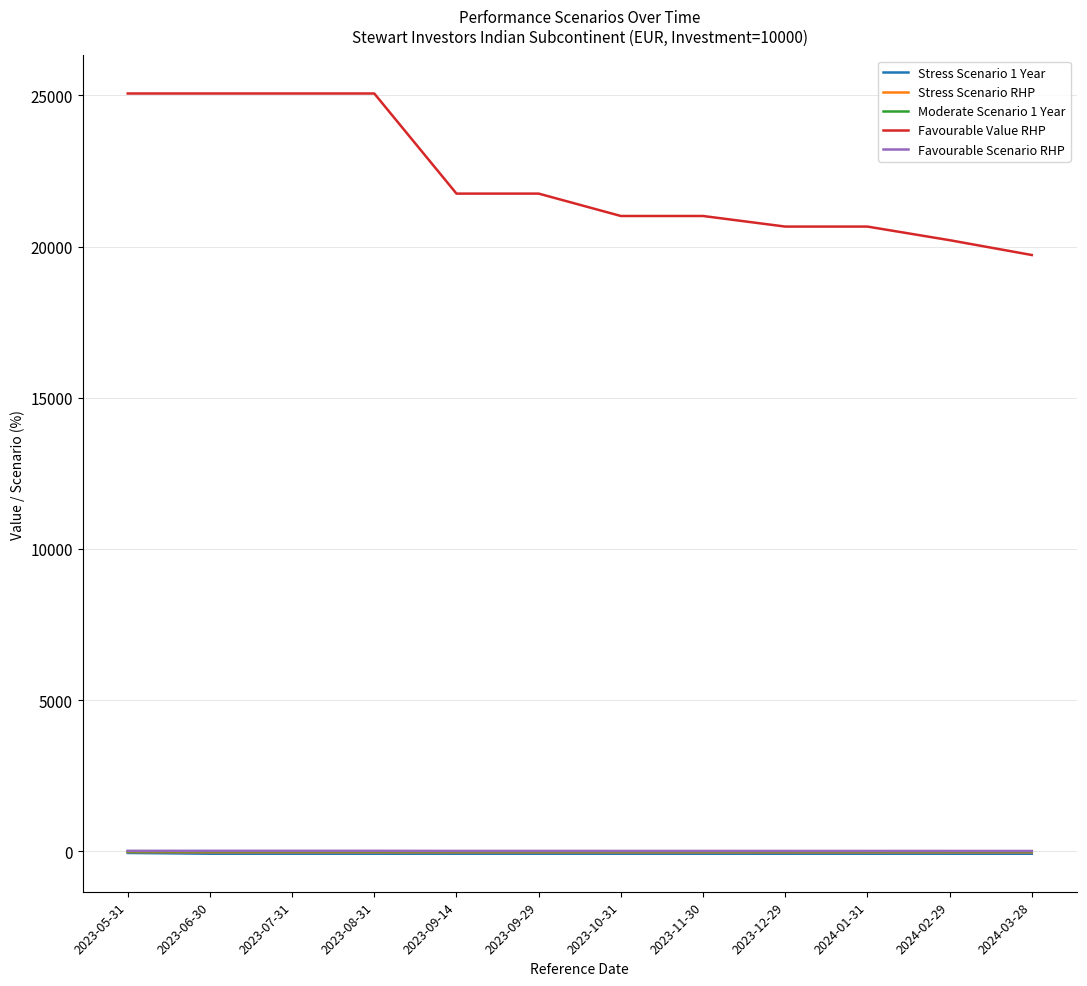

What are all the series names shown in the legend?

Stress Scenario 1 Year, Stress Scenario RHP, Moderate Scenario 1 Year, Favourable Value RHP, Favourable Scenario RHP